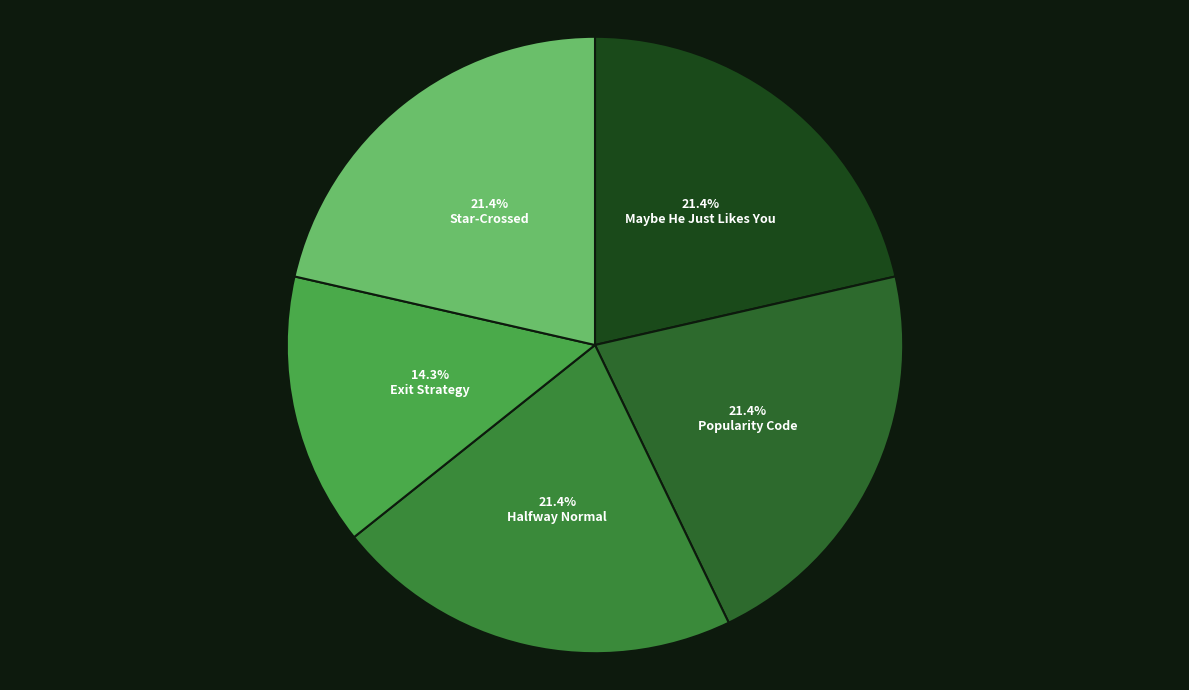

Rank the categories by value from highest to lowest.

Maybe He Just Likes You, Popularity Code, Halfway Normal, Star-Crossed, Exit Strategy